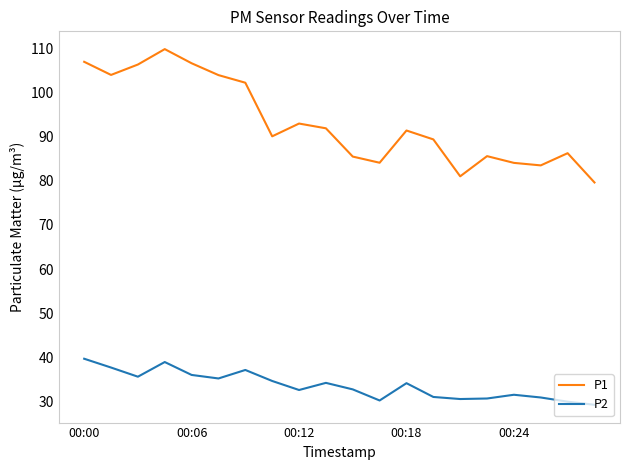

Which series has the largest total across all categories?

P1